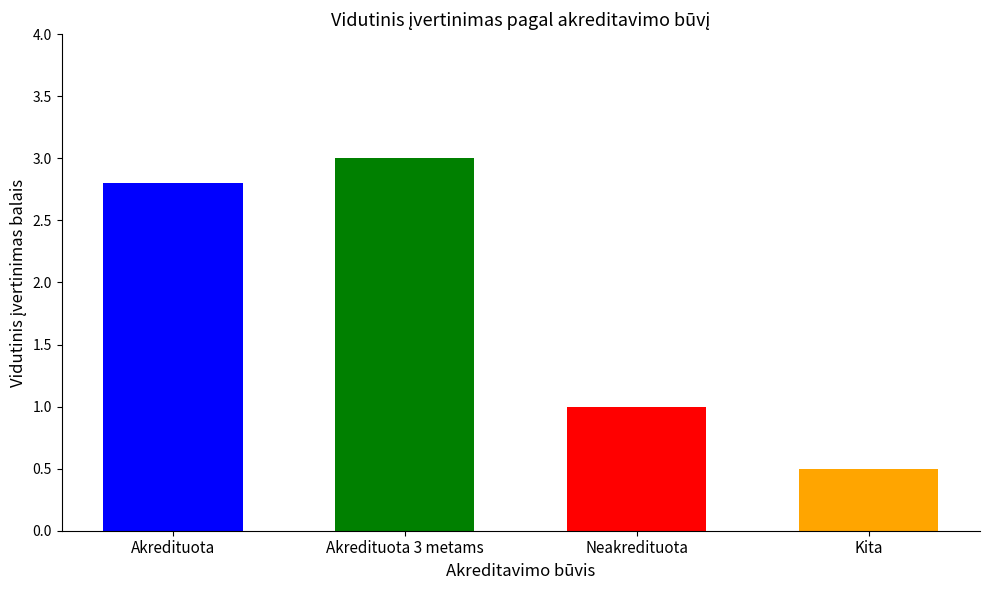

How many bars are there in total?

4